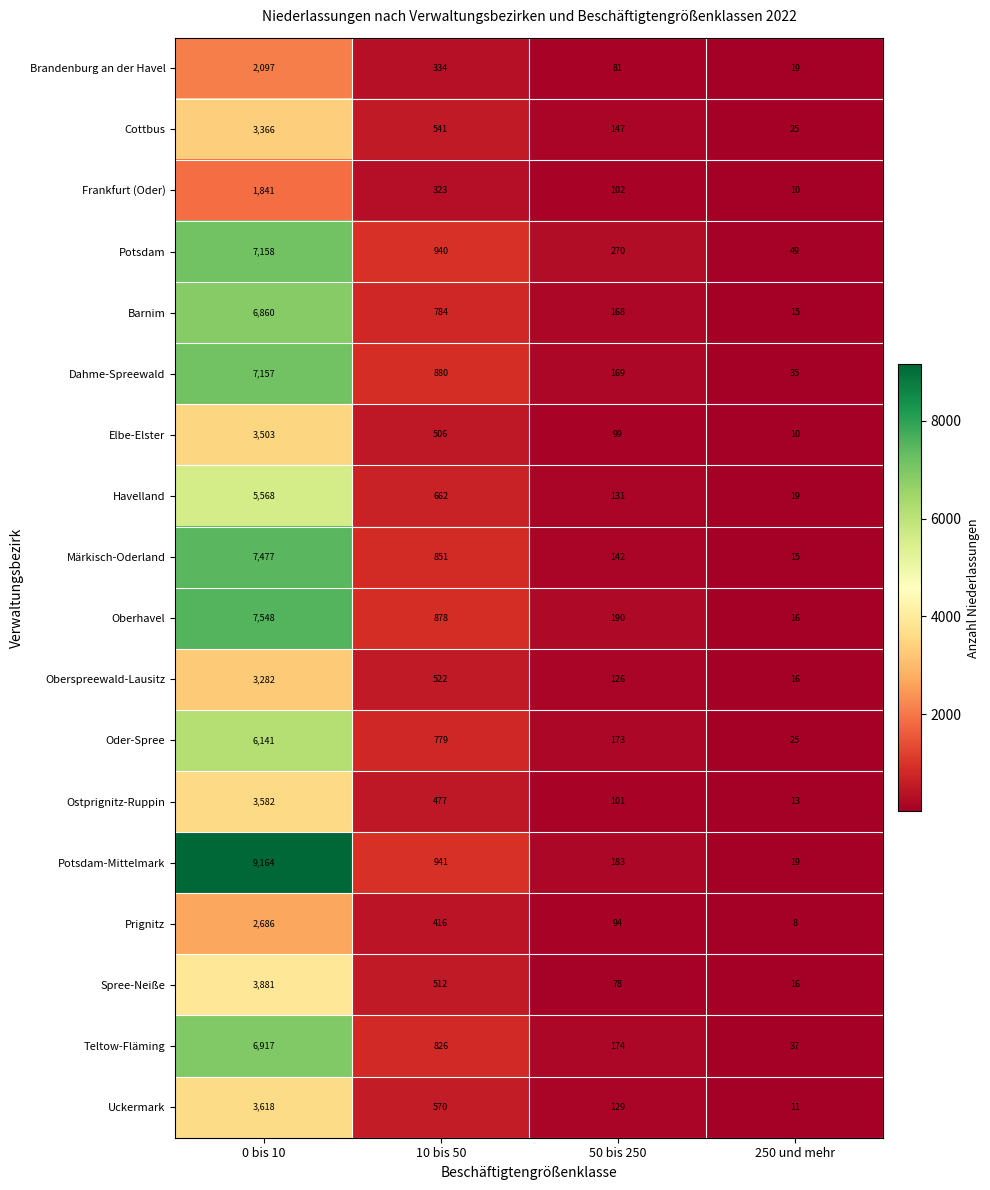

Which series changed the most between 0 bis 10 and 10 bis 50?

Potsdam-Mittelmark